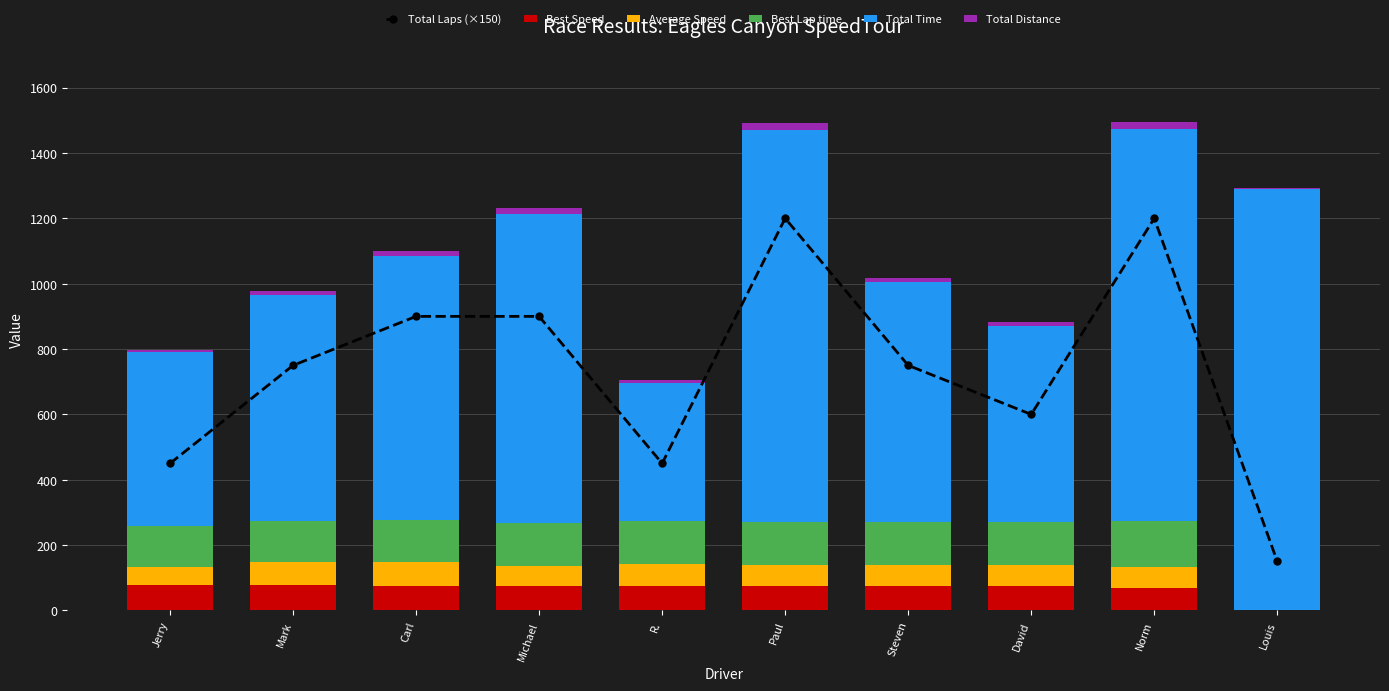

True or false: Best Lap time has a value of 237.2 at Norm.

False